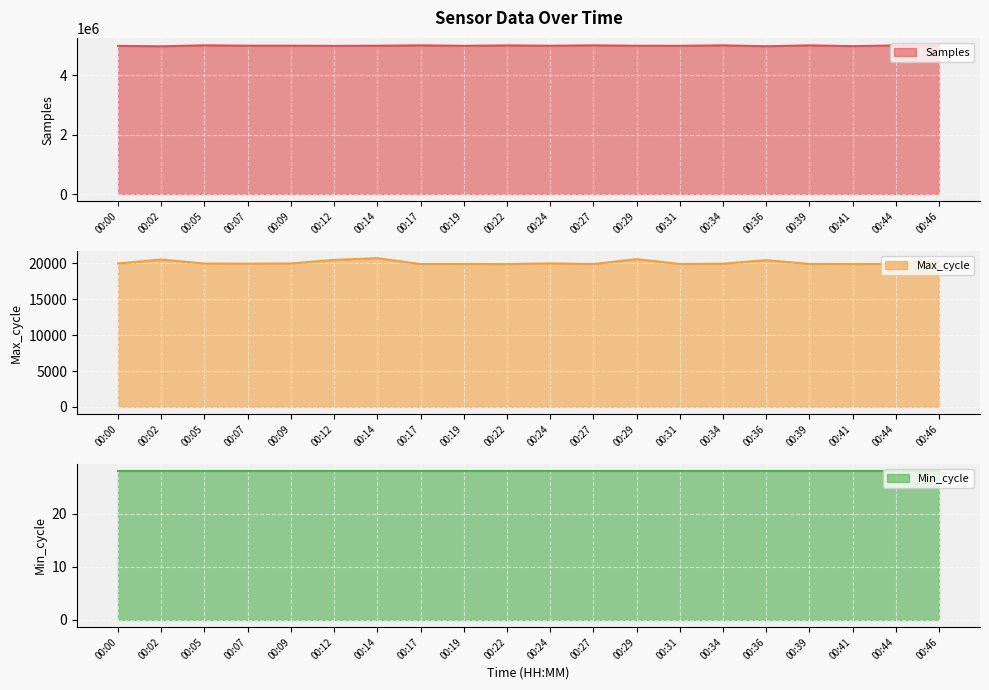

How many values in the Samples series are below 5004576?

10